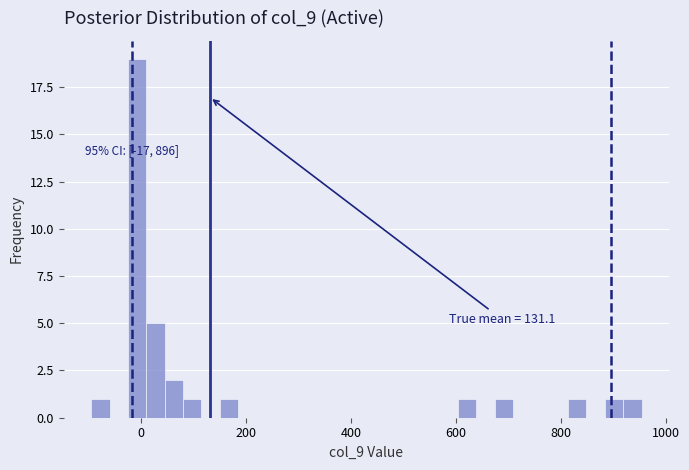

Read against the x-axis, roughly where is the centre of the tallest bar?

0